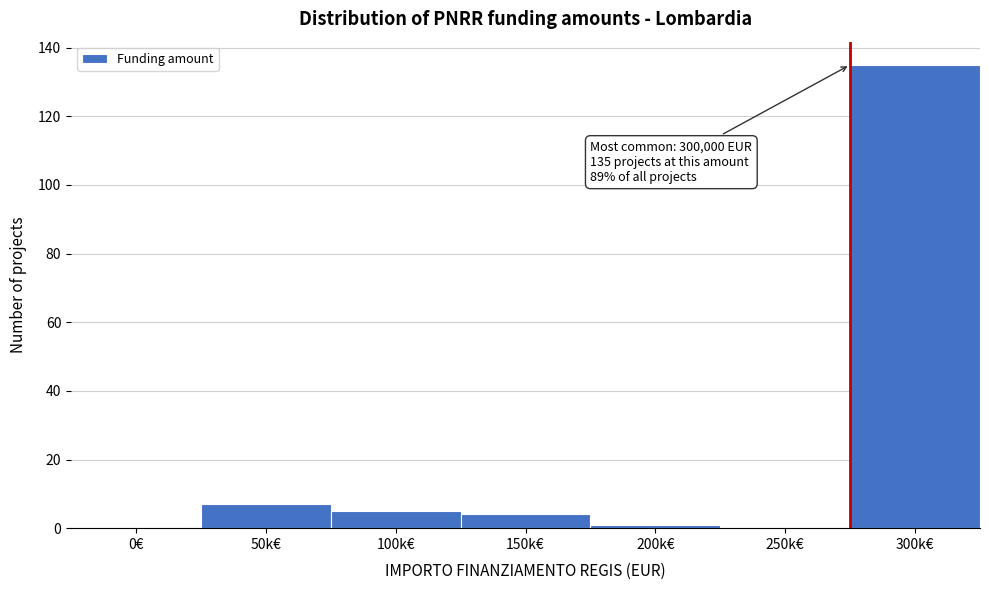

Reading right to left, list all the values displayed in this chart.

300k€=135	250k€=0	200k€=1	150k€=4	100k€=5	50k€=7	0€=0